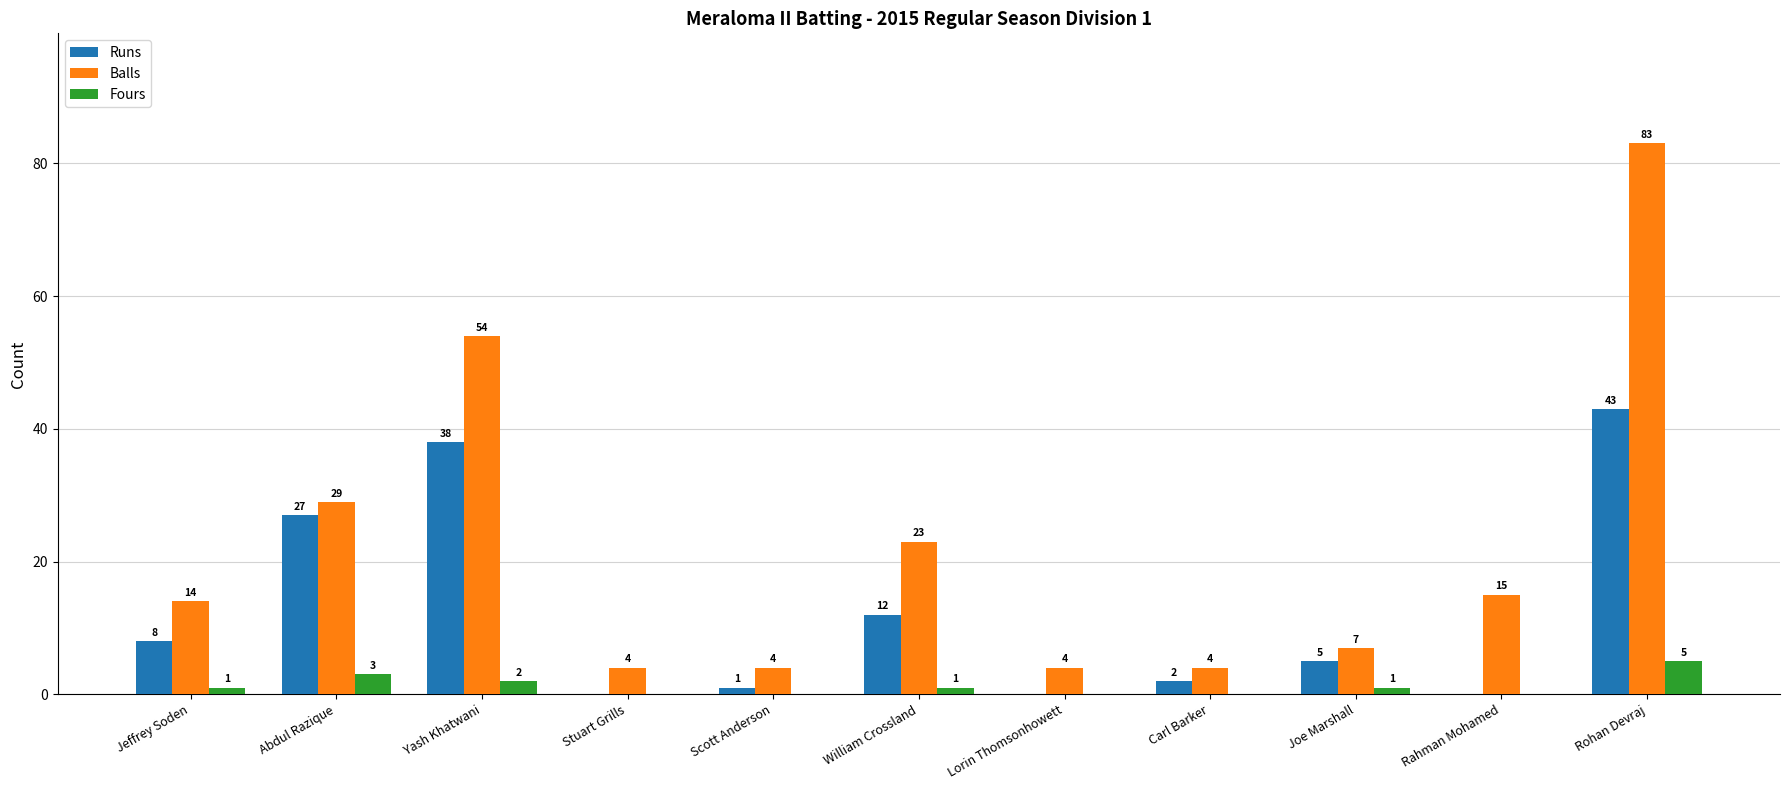

What is the sum of all Fours values?

13